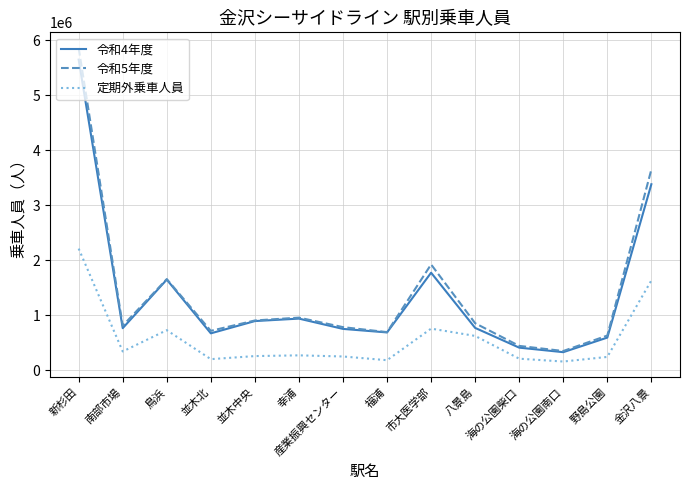

At which label is 令和5年度 closest to 3106962?

金沢八景